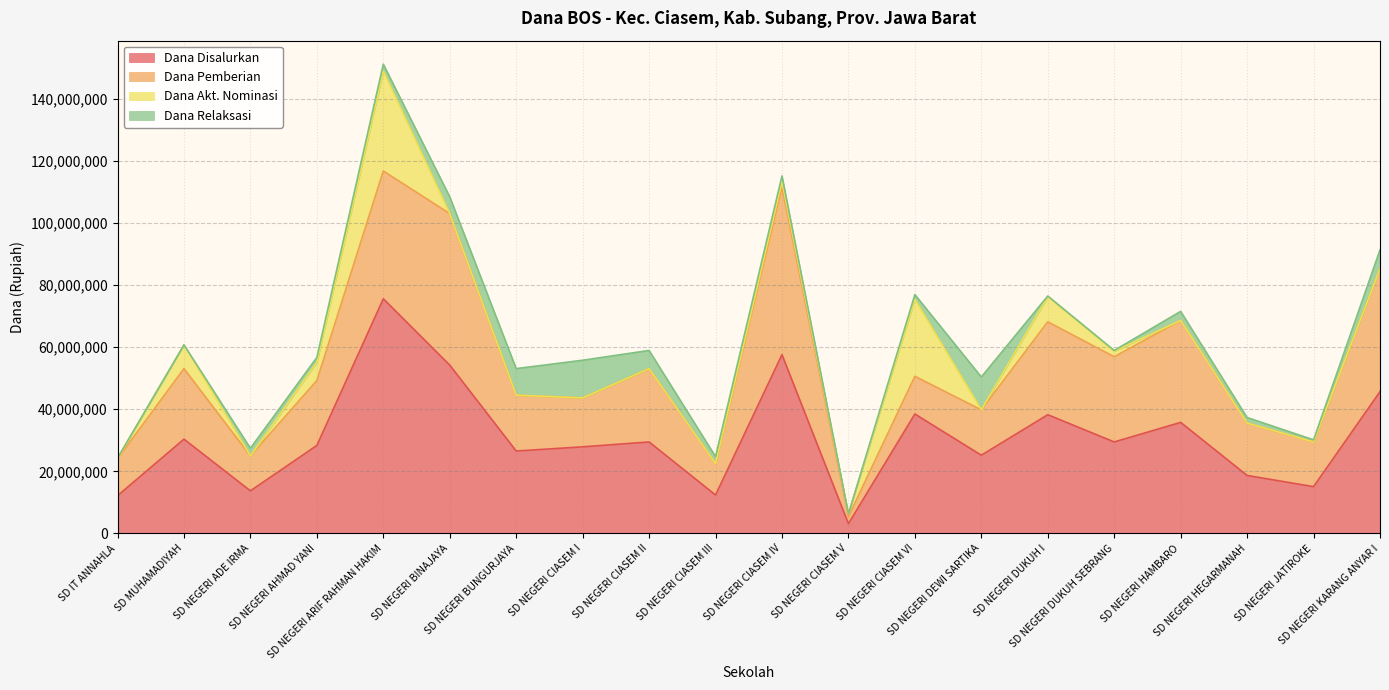

At how many categories does at least one series exceed 75115323?

1